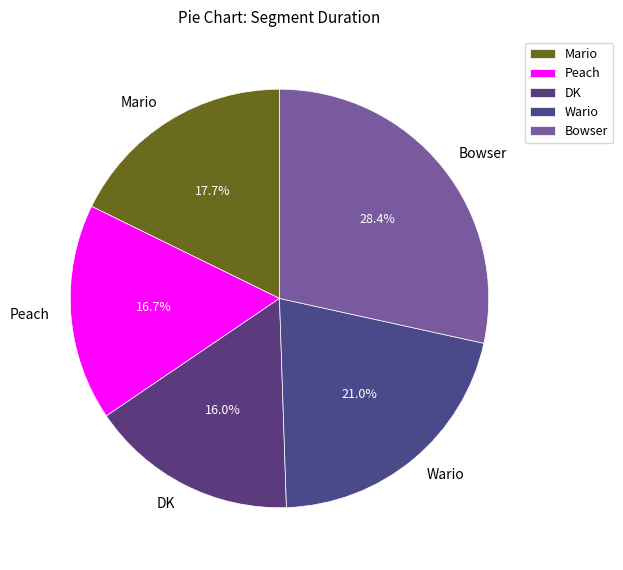

How many slices are in this pie chart?

5